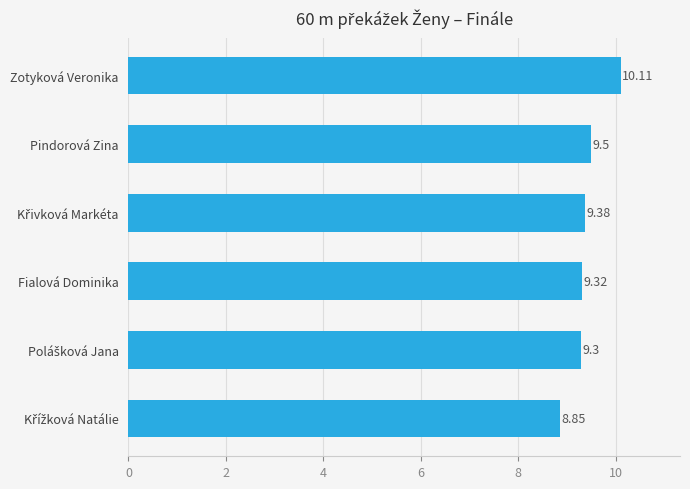

Between Zotyková Veronika and Pindorová Zina, which is larger?

Zotyková Veronika